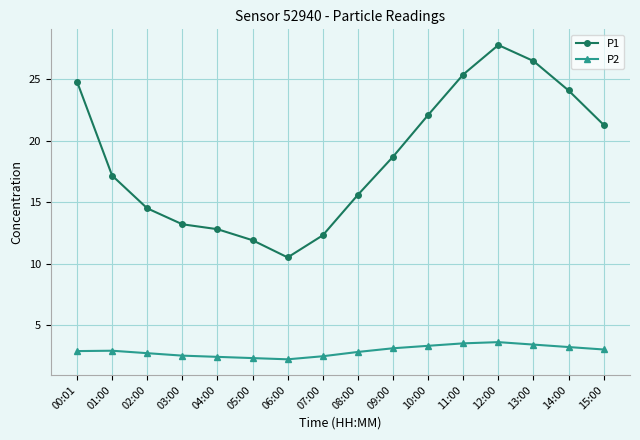

What is the label of the 6th point from the left?

05:00